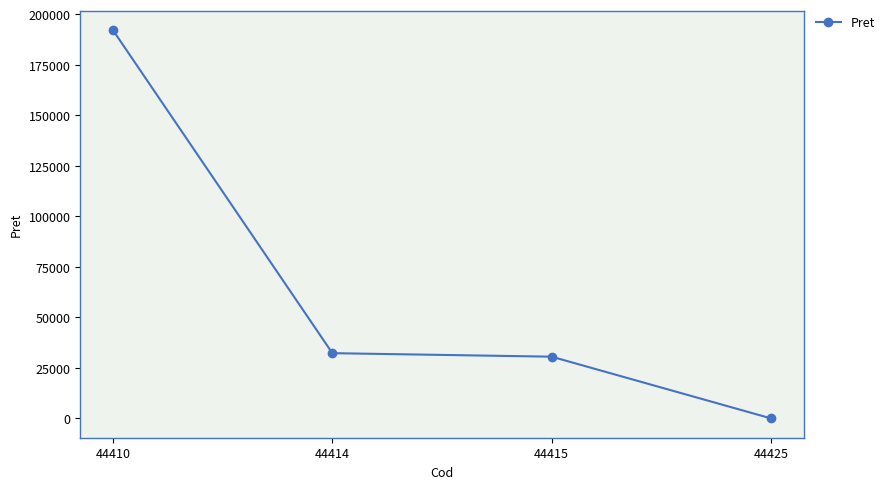

What is the minimum value shown in the chart?

51.8